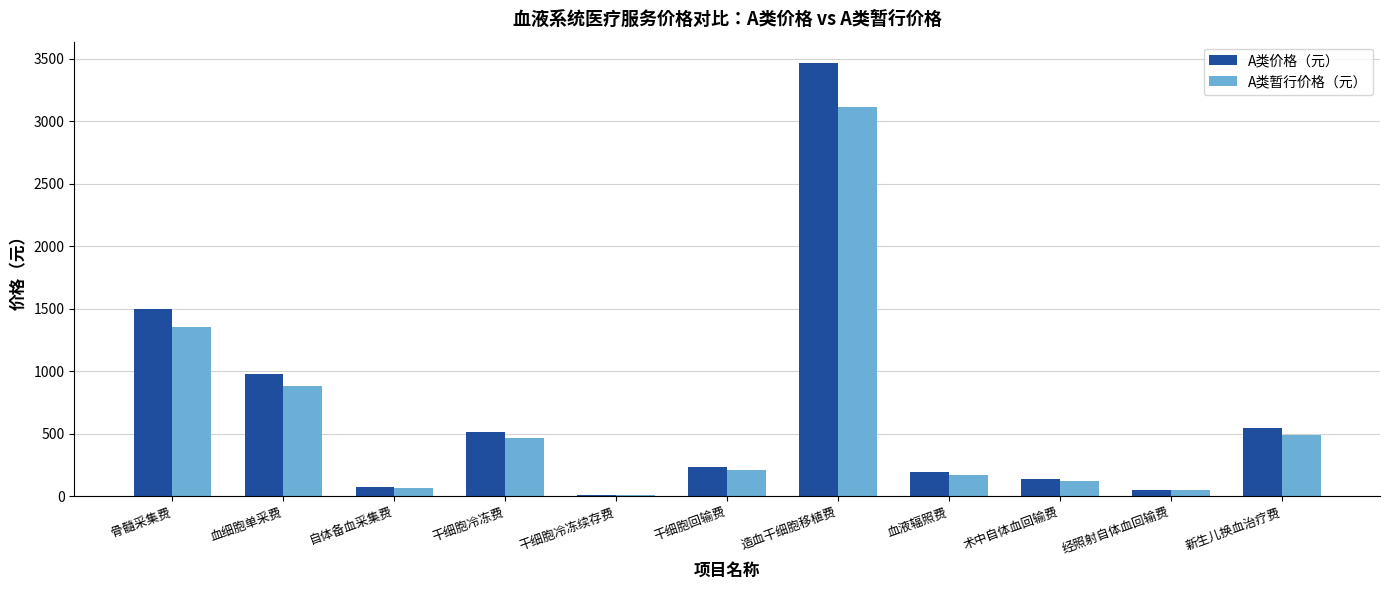

At which category is the sum across all series the highest?

造血干细胞移植费